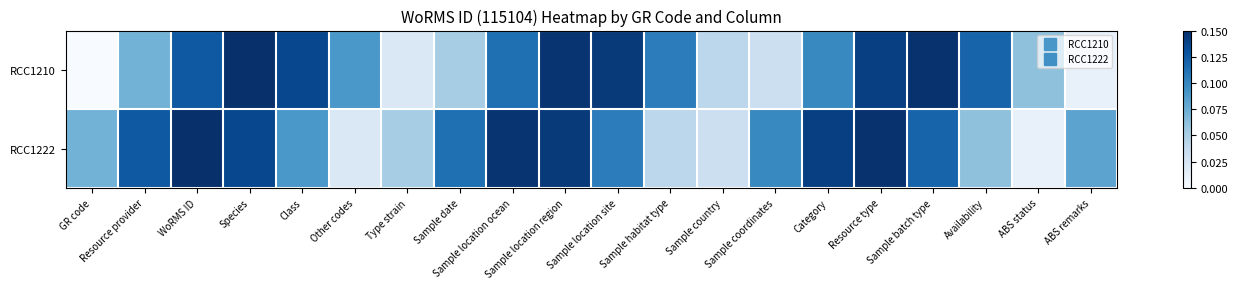

What is the maximum value shown in the chart?

0.1